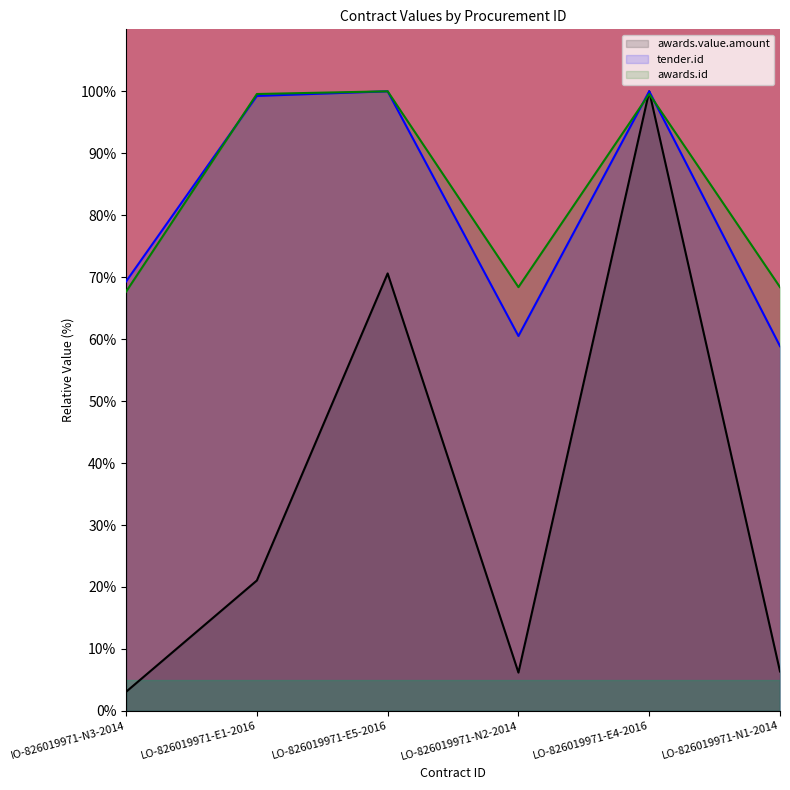

The tender.id series shows 51.7 at LO-826019971-E4-2016. True or false?

False